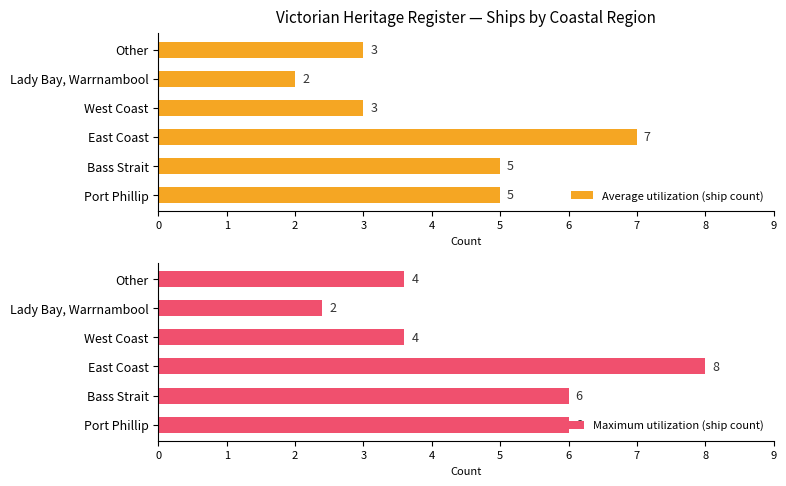

How many bars are there in total?

12